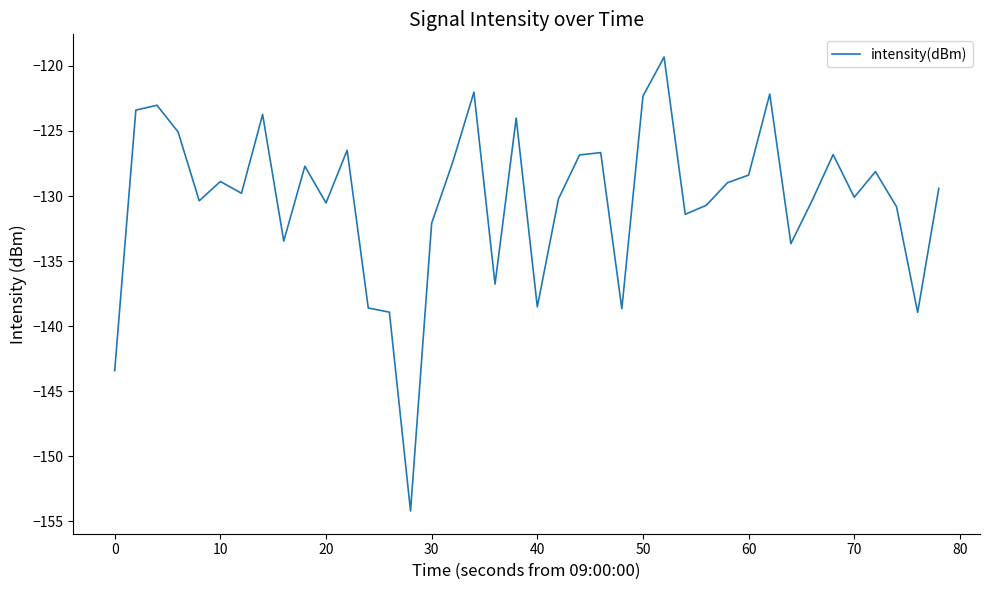

Does the chart display data point markers on the line(s)?

No